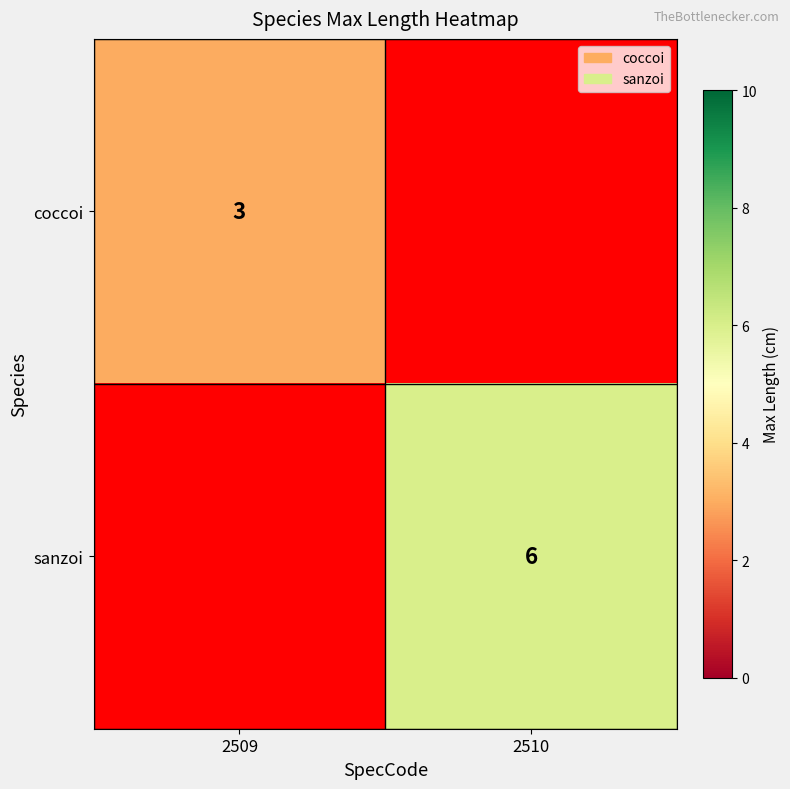

True or false: coccoi has a value of 4 at 2509.

False